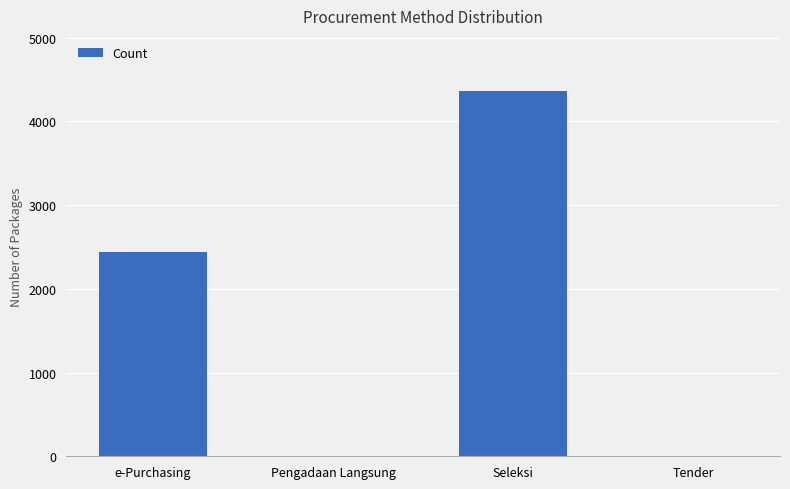

What is the approximate value at Seleksi?

4366